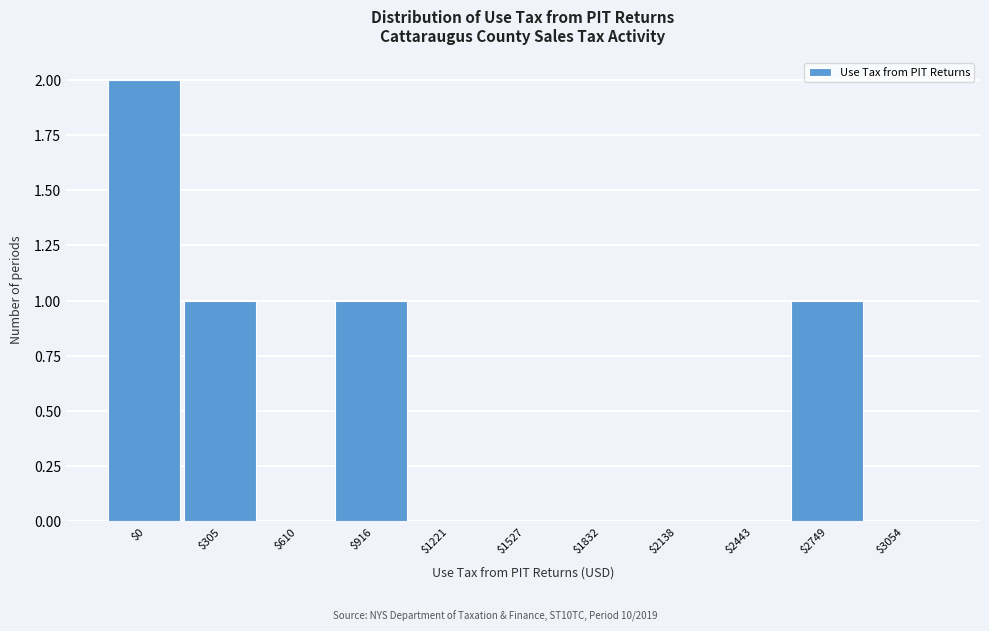

The value at $2749 is 2. True or false?

False